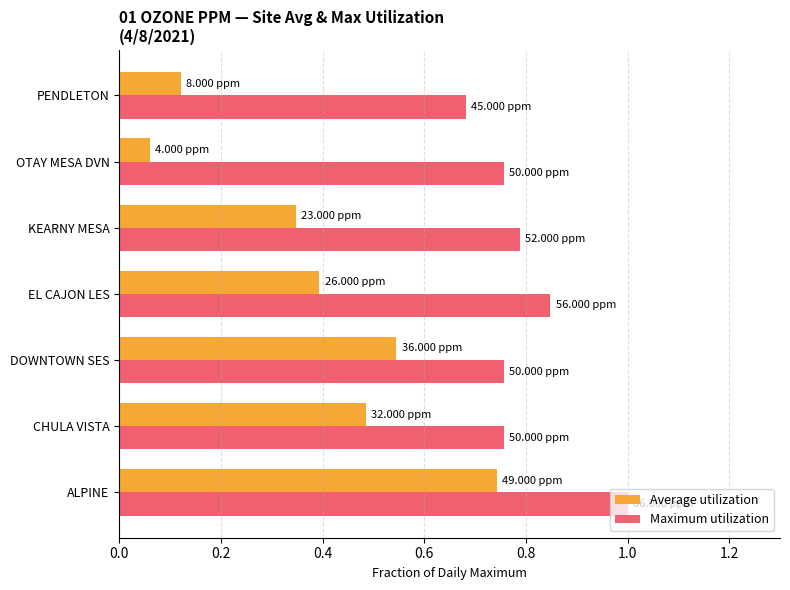

Which series has the widest spread of values?

Average utilization